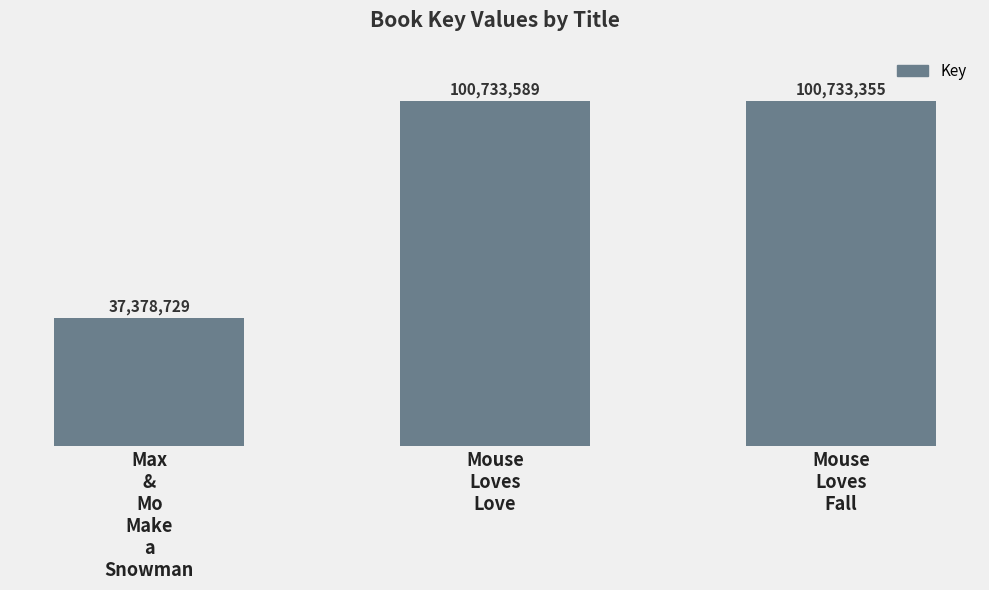

What is the greatest value displayed?

100733589